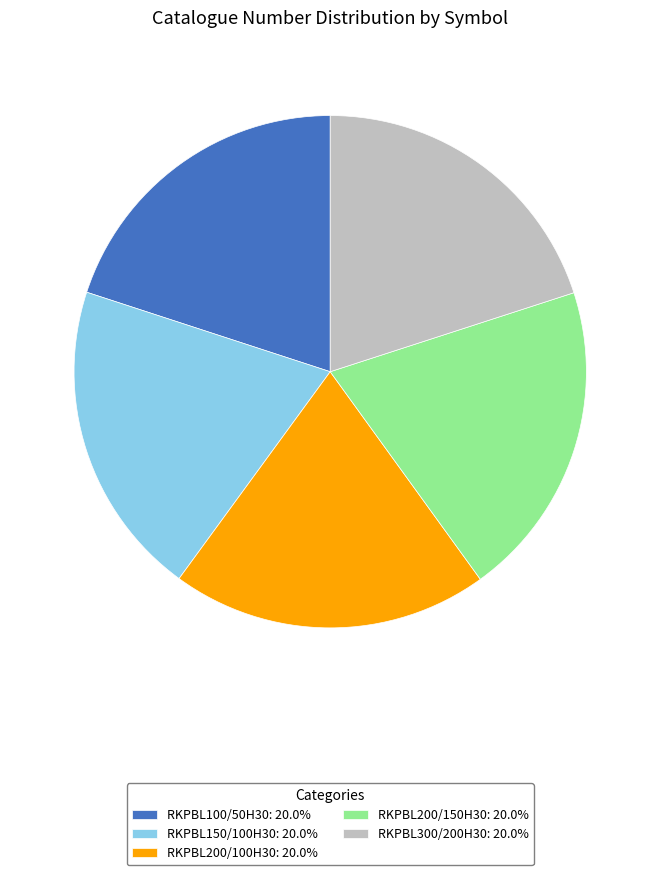

Do RKPBL100/50H30: 20.0% and RKPBL200/150H30: 20.0% together represent more than half of the pie?

No